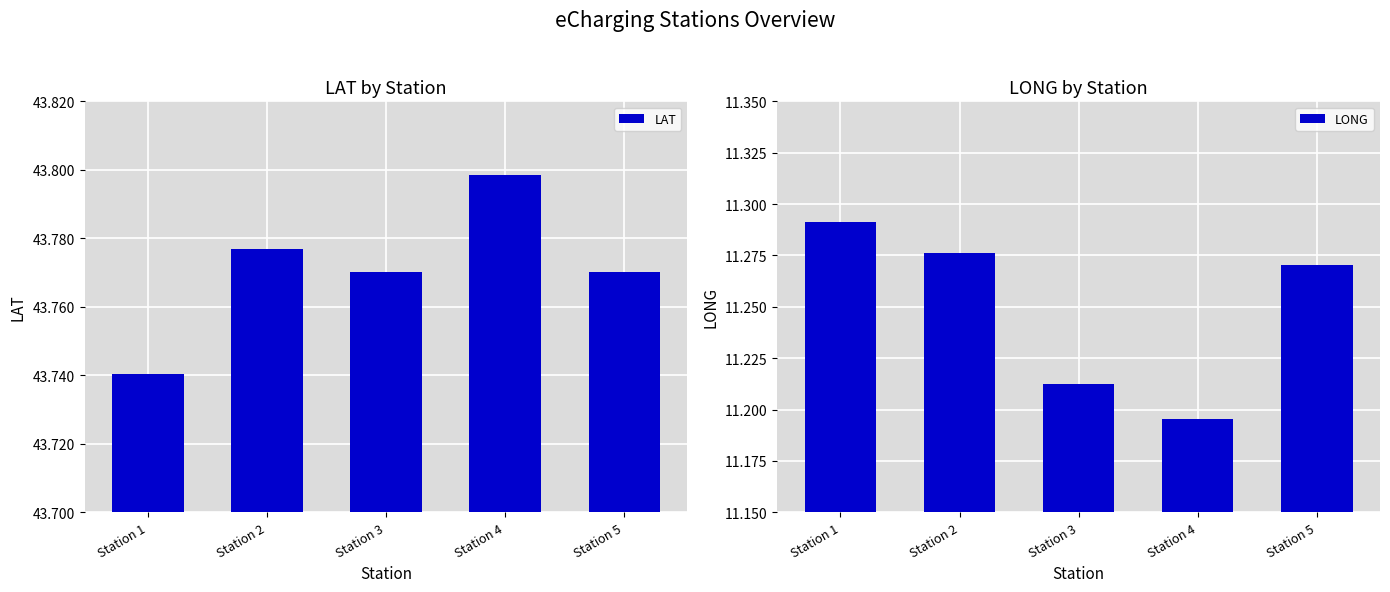

What value does the LONG series have at Station 4?

11.2